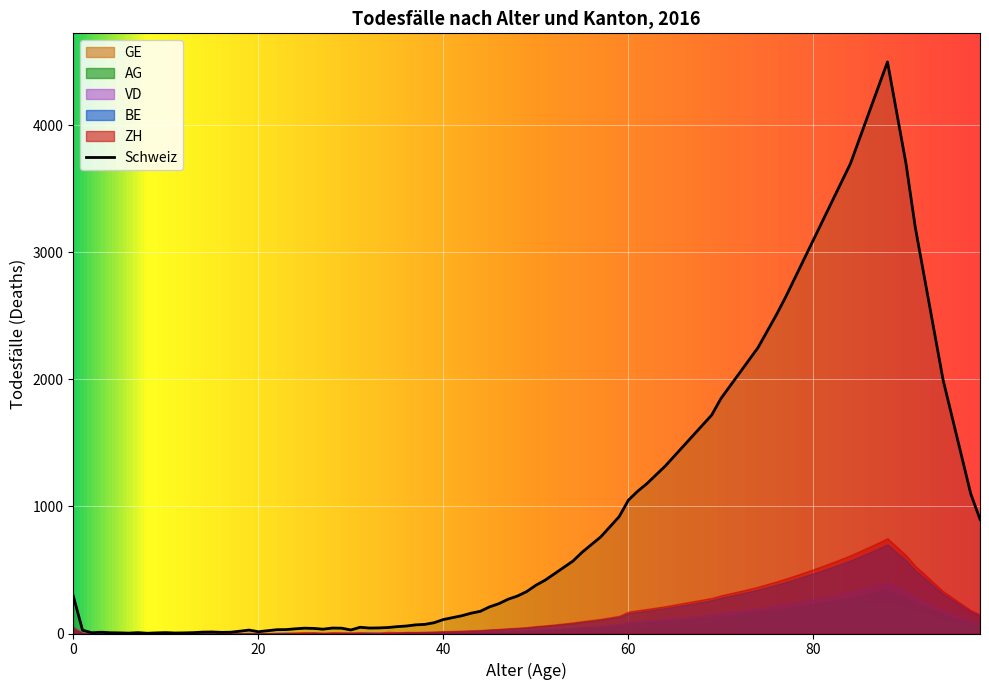

How many times do VD and GE cross each other?

1